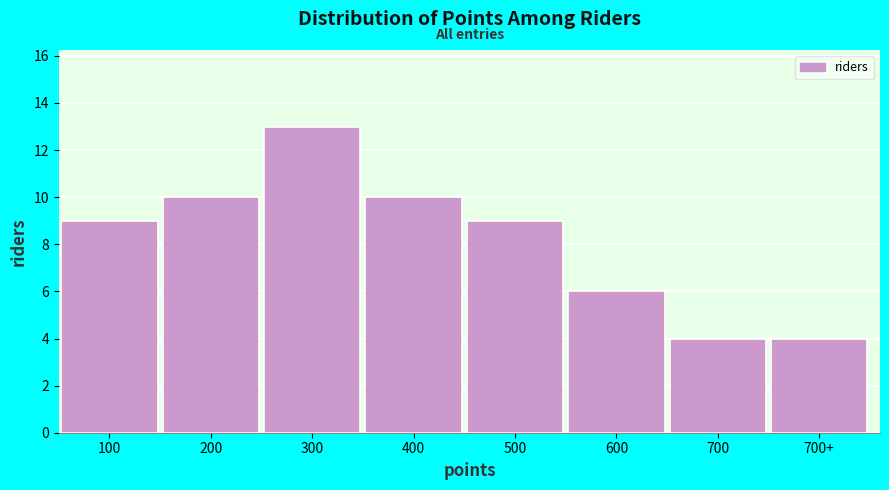

Reading left to right, transcribe all the data shown in this chart.

9	10	13	10	9	6	4	4